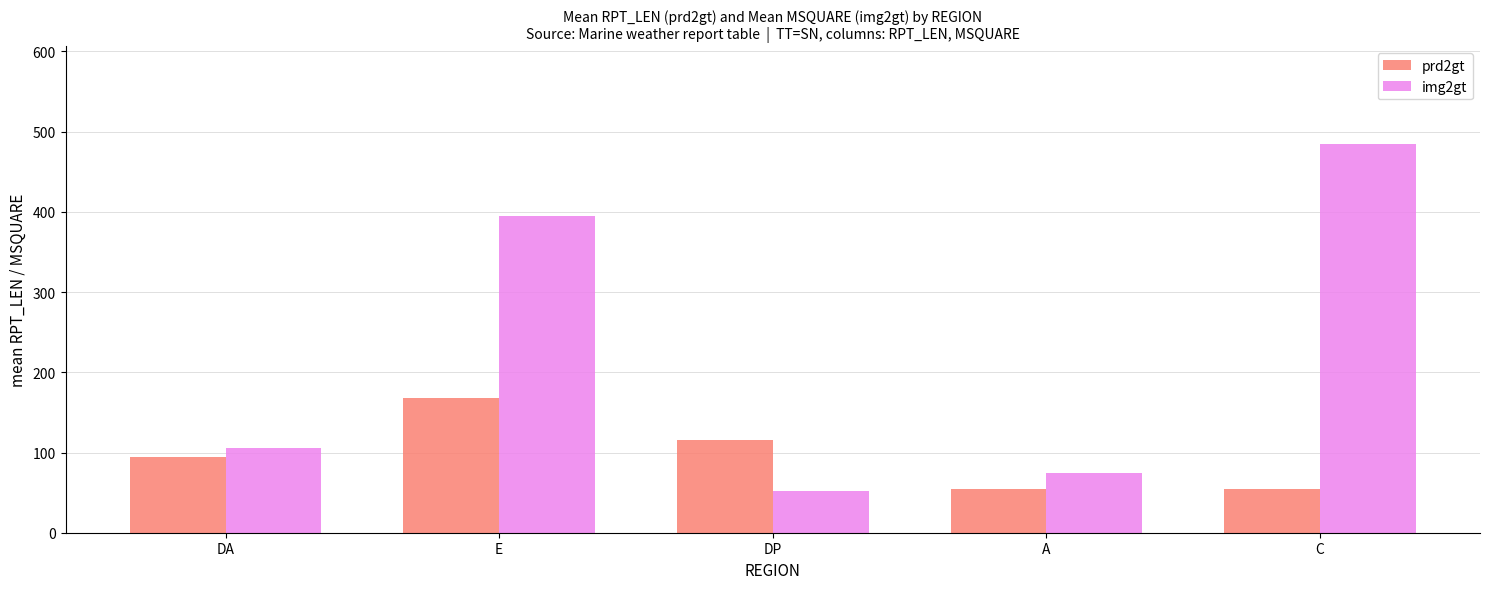

What is the difference between the highest and lowest values at E?

226.0